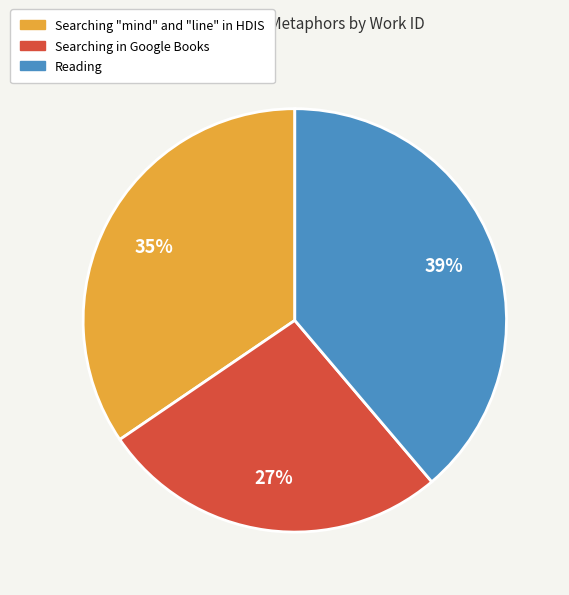

To the nearest percent, what is the difference between the largest and smallest slice percentages?

12%